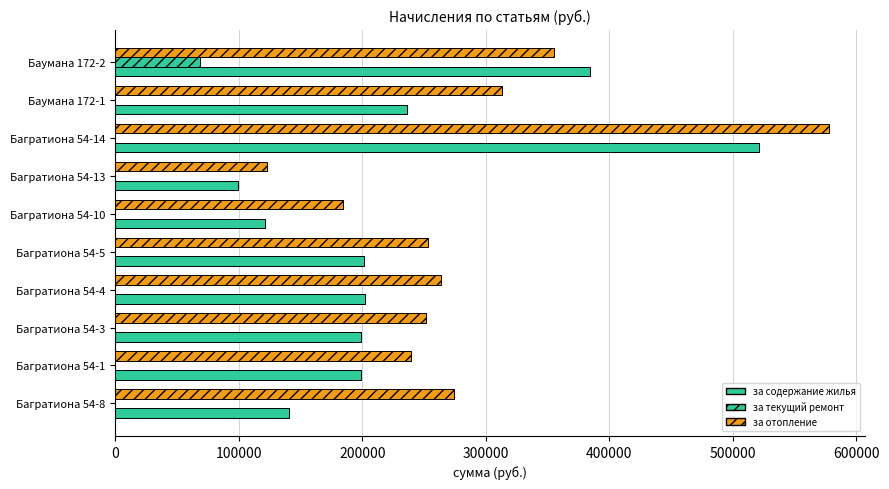

What is the sum of all за текущий ремонт values?

68946.0